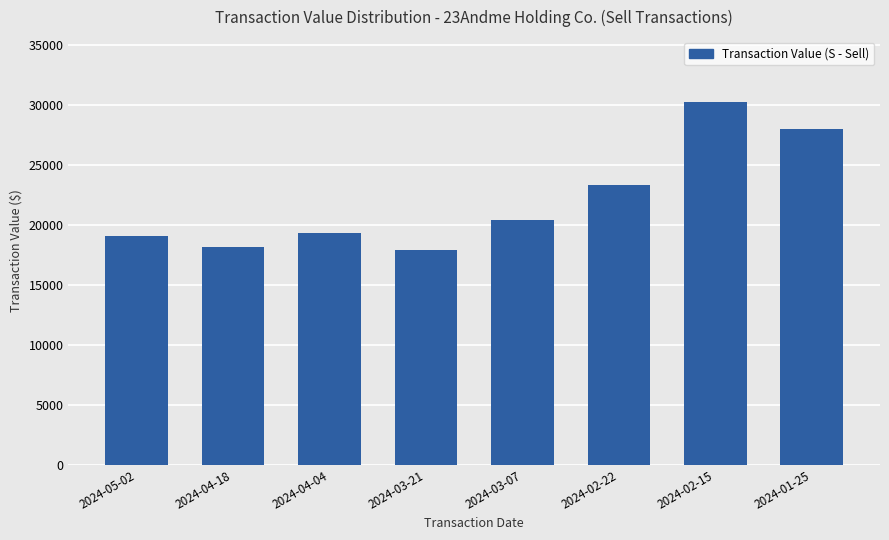

Between 2024-04-04 and 2024-02-15, which is larger?

2024-02-15